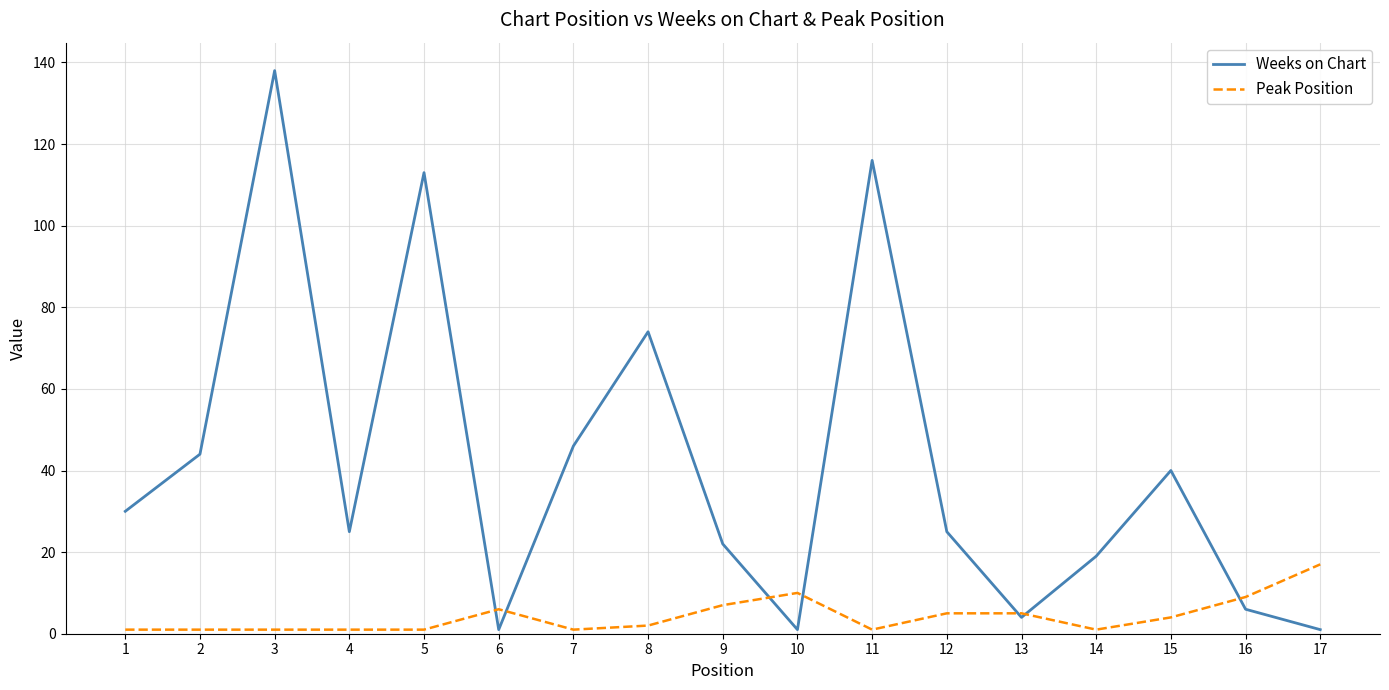

List the series in order of their overall mean, highest first.

Weeks on Chart, Peak Position